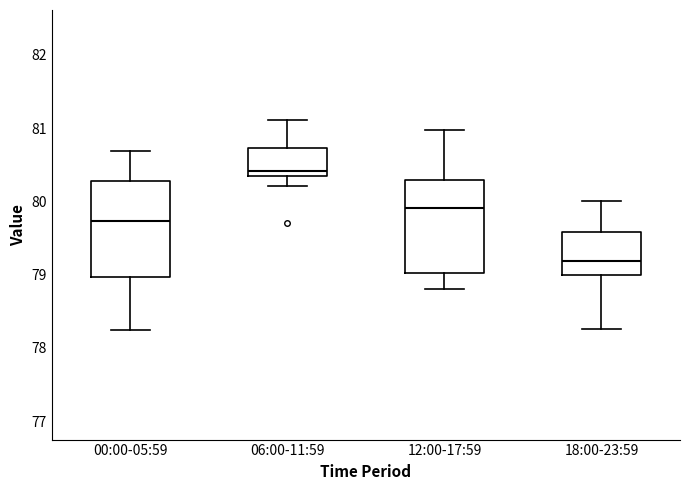

Where does the median line of the box for 12:00-17:59 sit on the y-axis? The values are not printed on the chart, so give them approximately, as read against the axis.

79.9